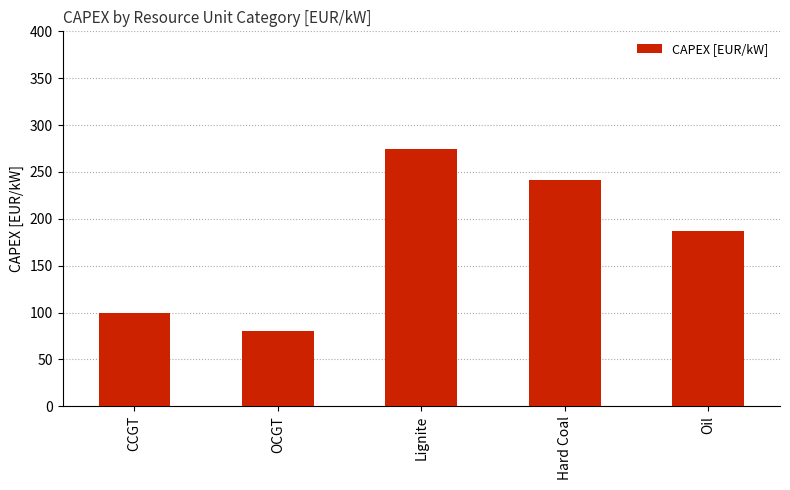

How many values are between 100 and 241?

3